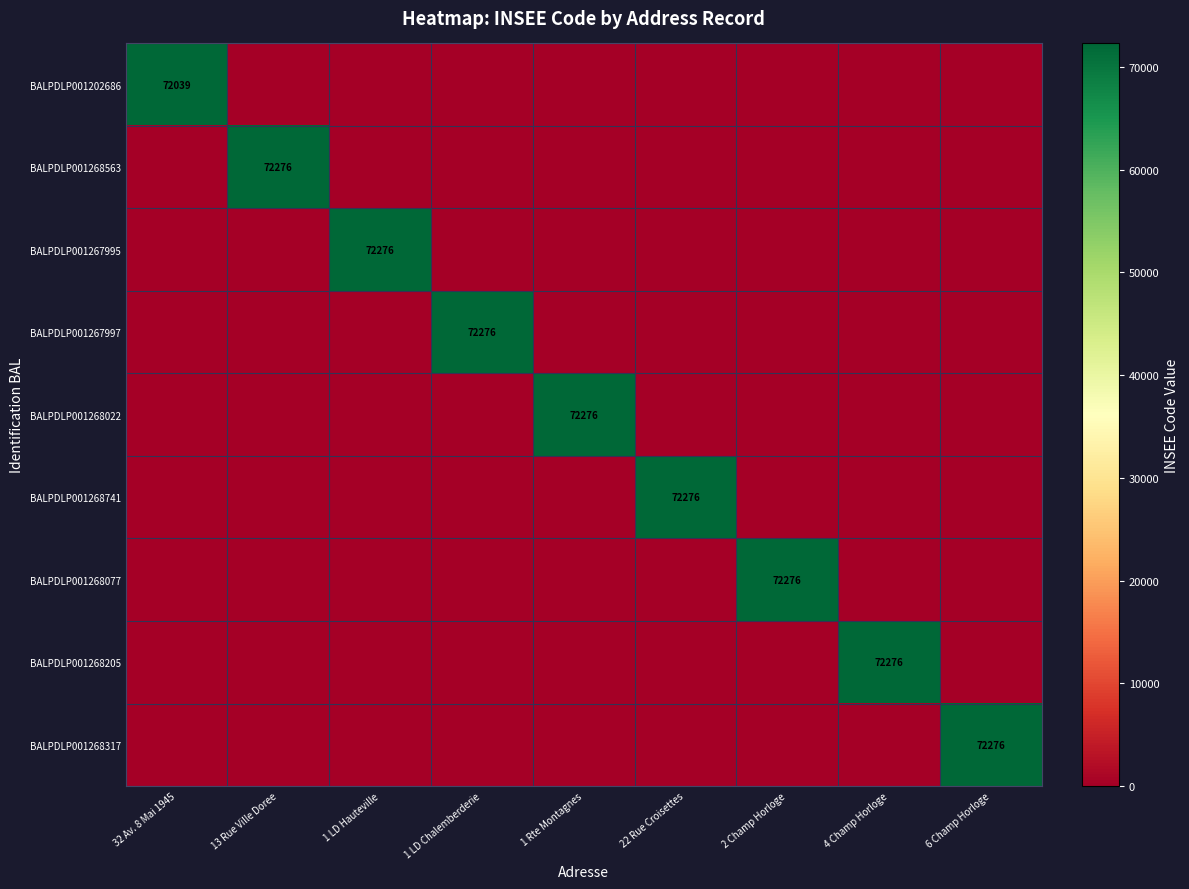

The value of BALPDLP001268317 at 6 Champ Horloge is 108414. True or false?

False